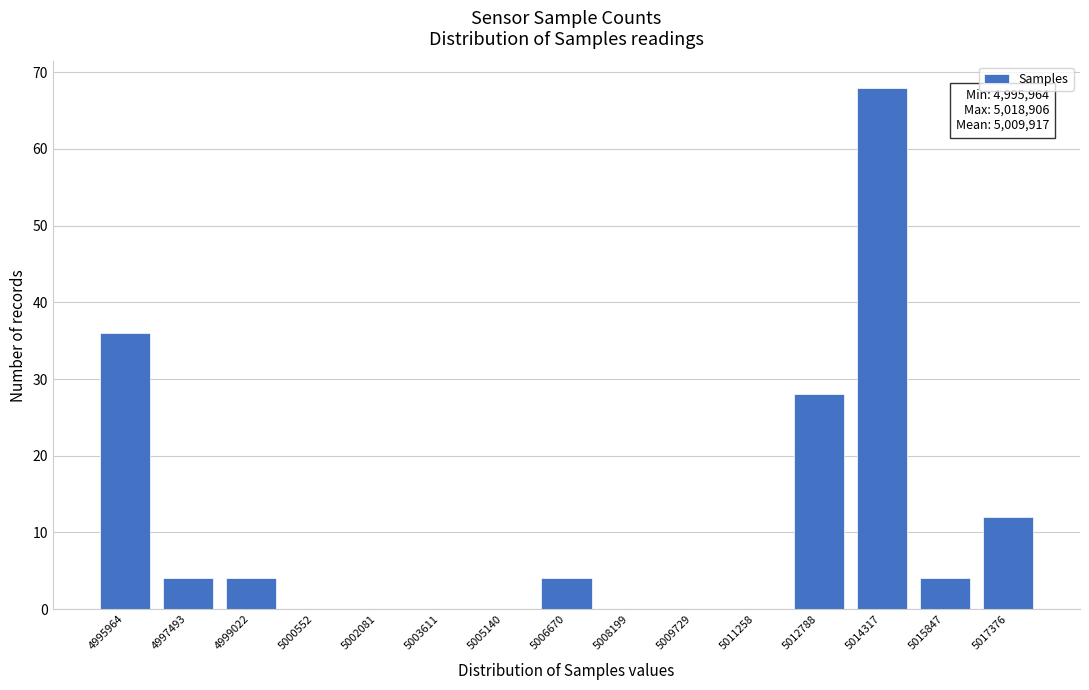

Reading left to right, extract all data points from this chart.

4995964=36	4997493=4	4999022=4	5000552=0	5002081=0	5003611=0	5005140=0	5006670=4	5008199=0	5009729=0	5011258=0	5012788=28	5014317=68	5015847=4	5017376=12